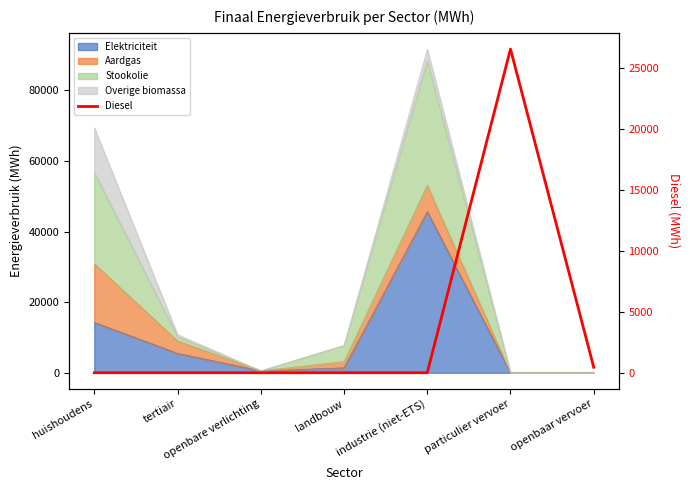

What is the greatest value displayed?

26537.7